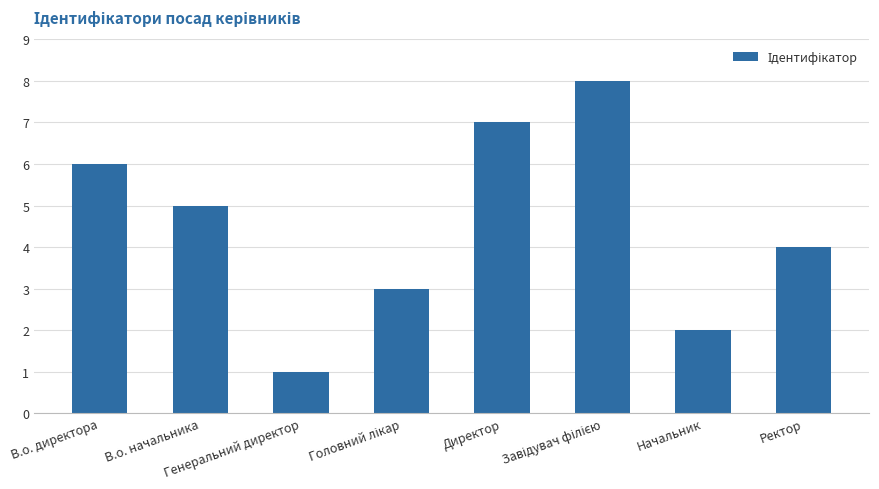

What is the greatest value displayed?

8